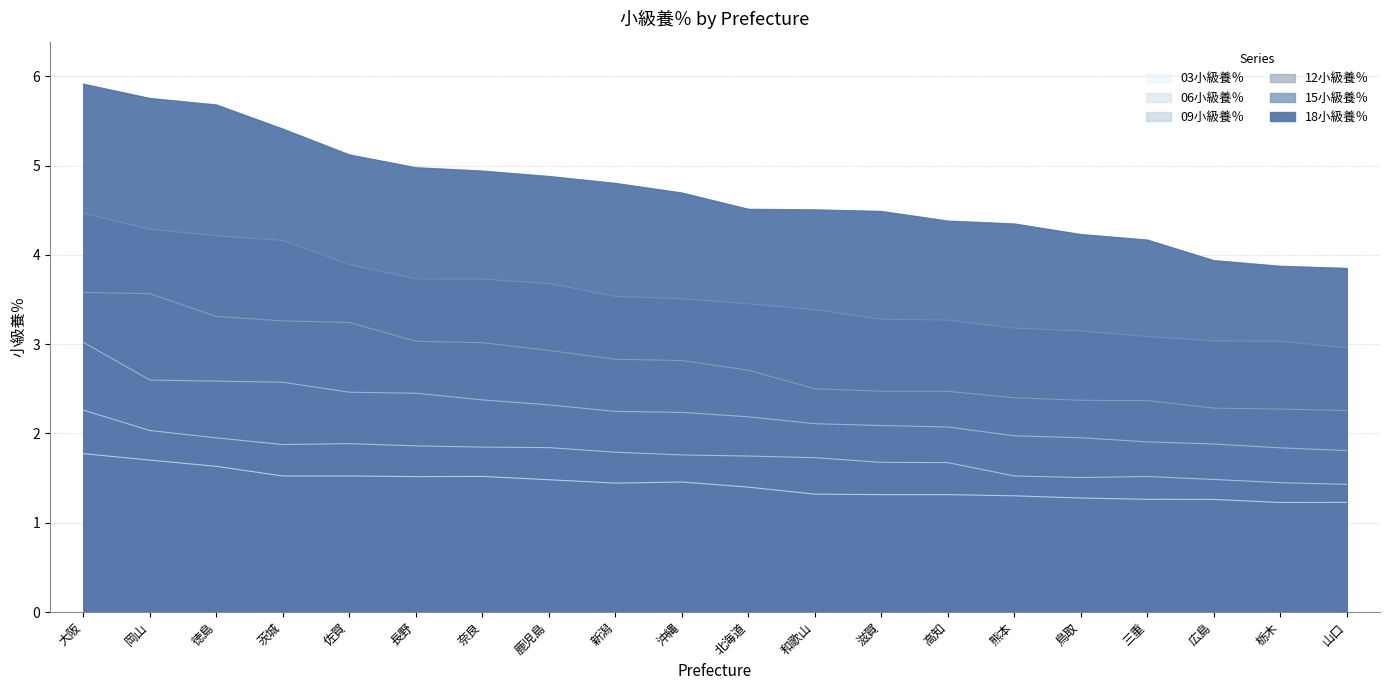

What is the spread (max minus min) of values at 三重?

2.9